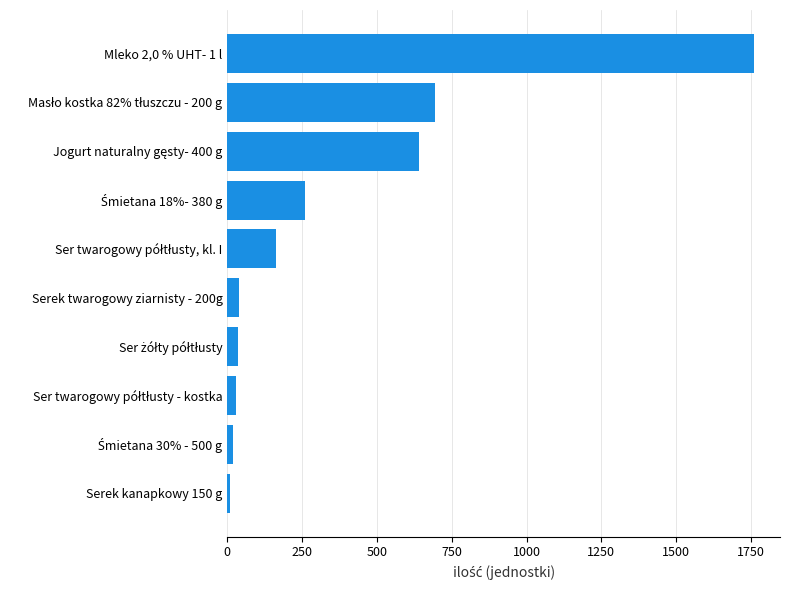

What is the sum of all values?

3651.5